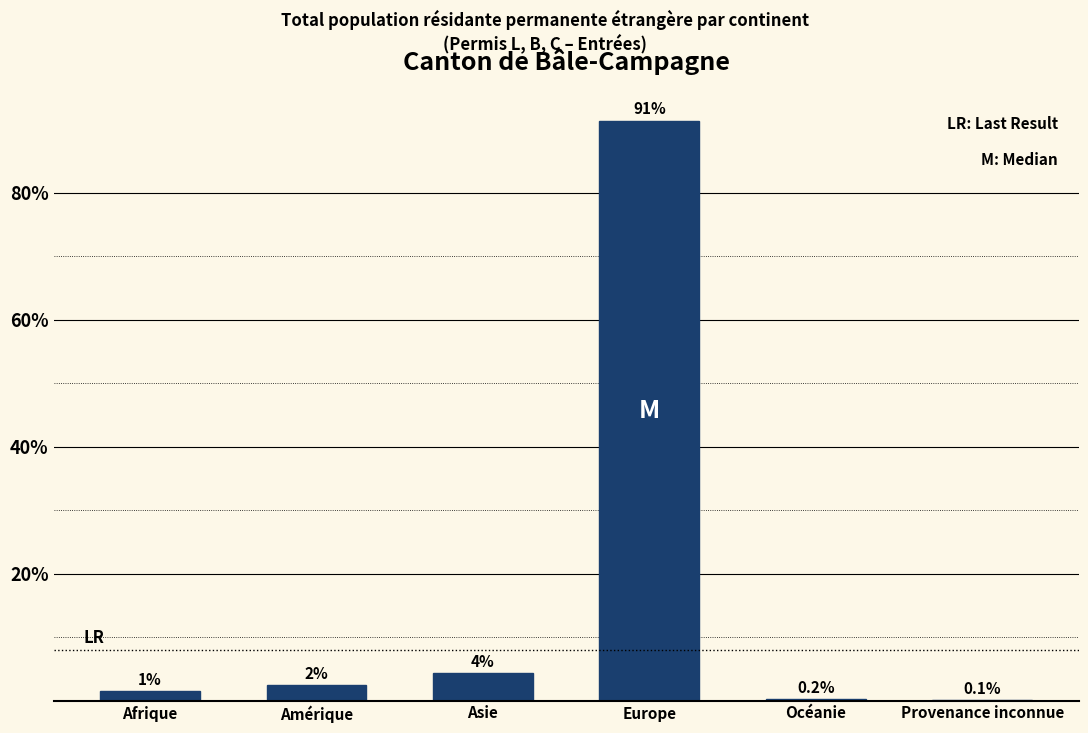

Where is the data nearest to the value 45?

Asie